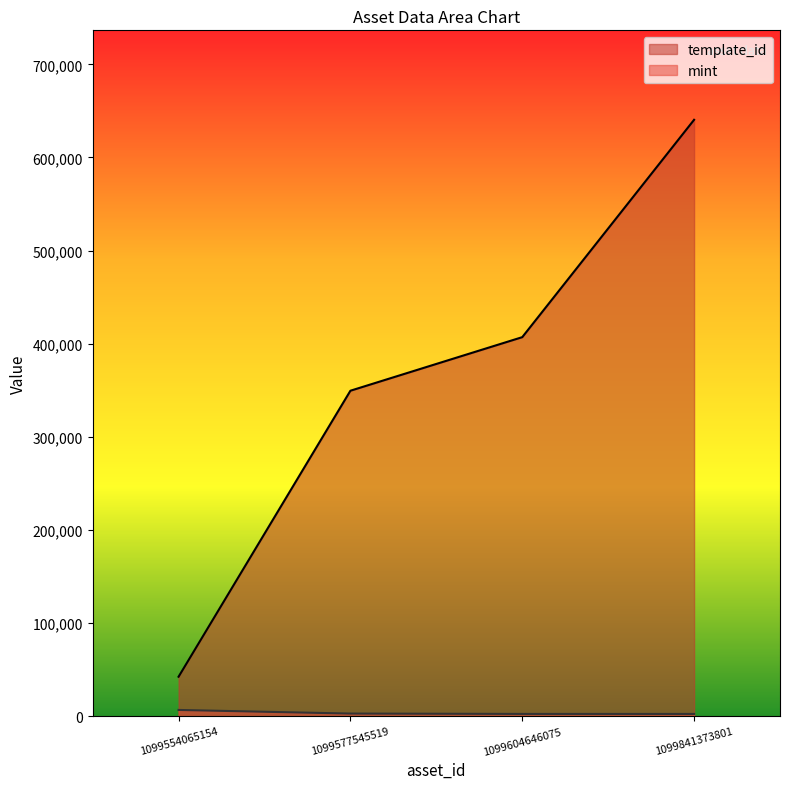

How many lines are shown in the chart?

2